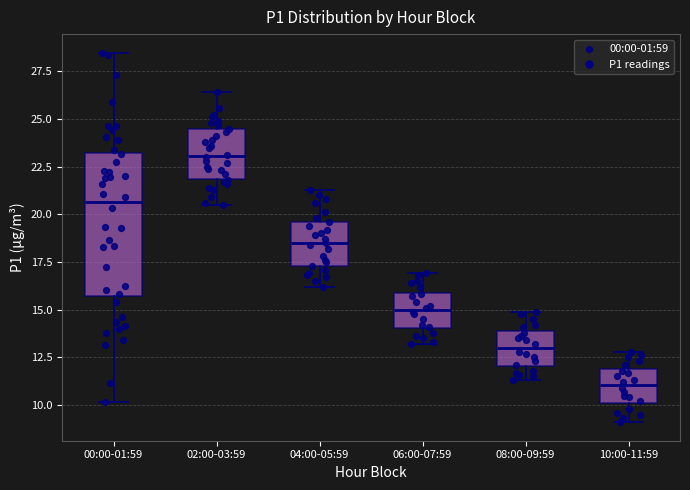

Reading left to right, read every box against the y-axis: the position of its median line, the range the box covers, and the ends of its whiskers. The values are not printed on the chart, so give them approximately, as read against the axis.

00:00-01:59: median 20.5, box 15.5 to 23.0, whiskers 10.0 to 28.5
02:00-03:59: median 23.0, box 22.0 to 24.5, whiskers 20.5 to 26.5
04:00-05:59: median 18.5, box 17.5 to 19.5, whiskers 16.0 to 21.5
06:00-07:59: median 15.0, box 14.0 to 16.0, whiskers 13.0 to 17.0
08:00-09:59: median 13.0, box 12.0 to 14.0, whiskers 11.5 to 15.0
10:00-11:59: median 11.0, box 10.0 to 12.0, whiskers 9.0 to 13.0